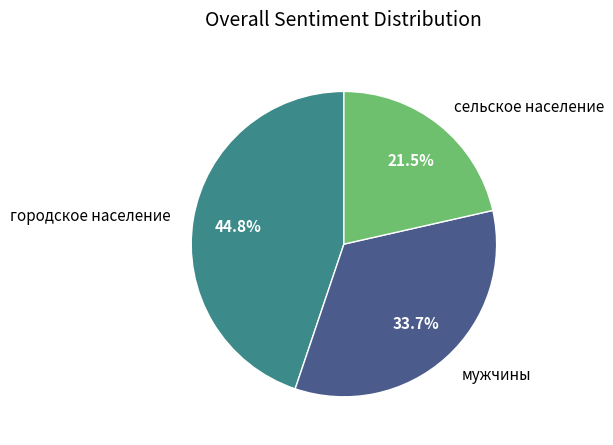

Combined, what portion of the pie is мужчины and городское население?

78.5%